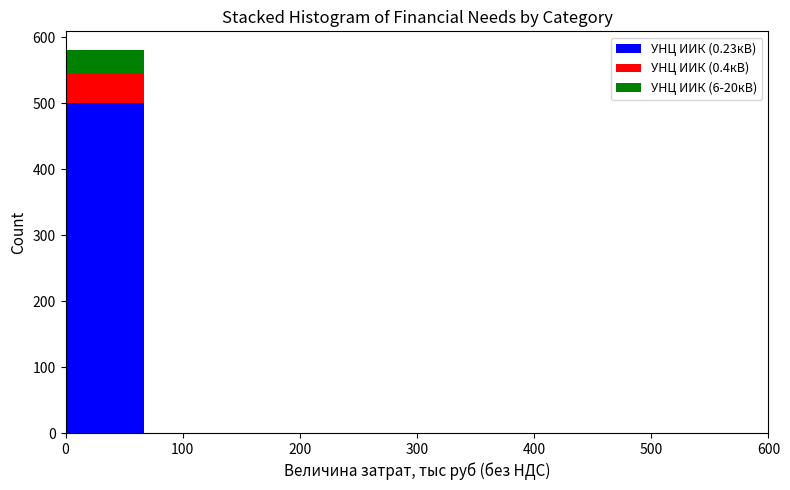

Which range on the x-axis has the tallest stacked bar (by total height)?

0 to 70